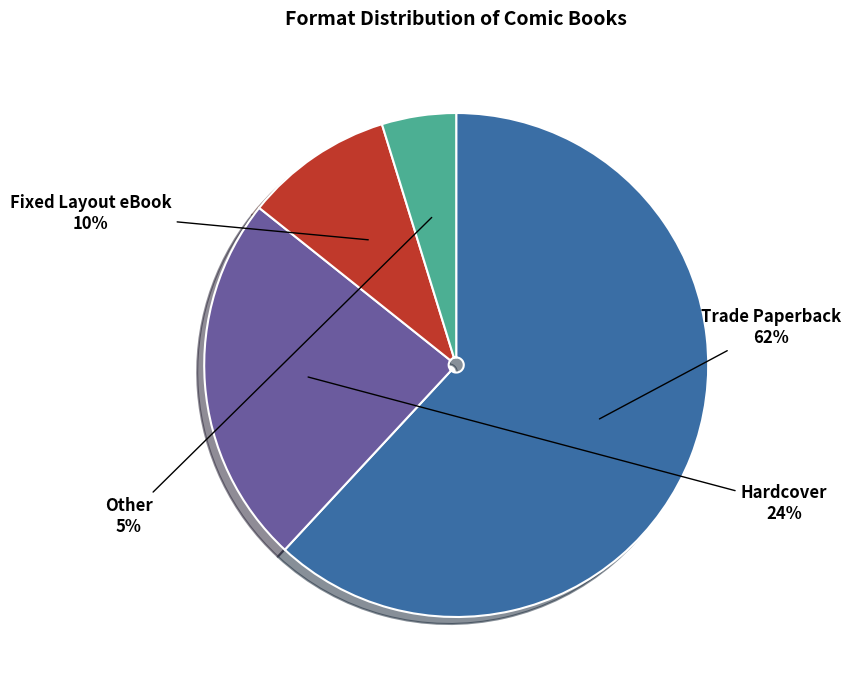

What is the smallest slice in the pie chart?

Other